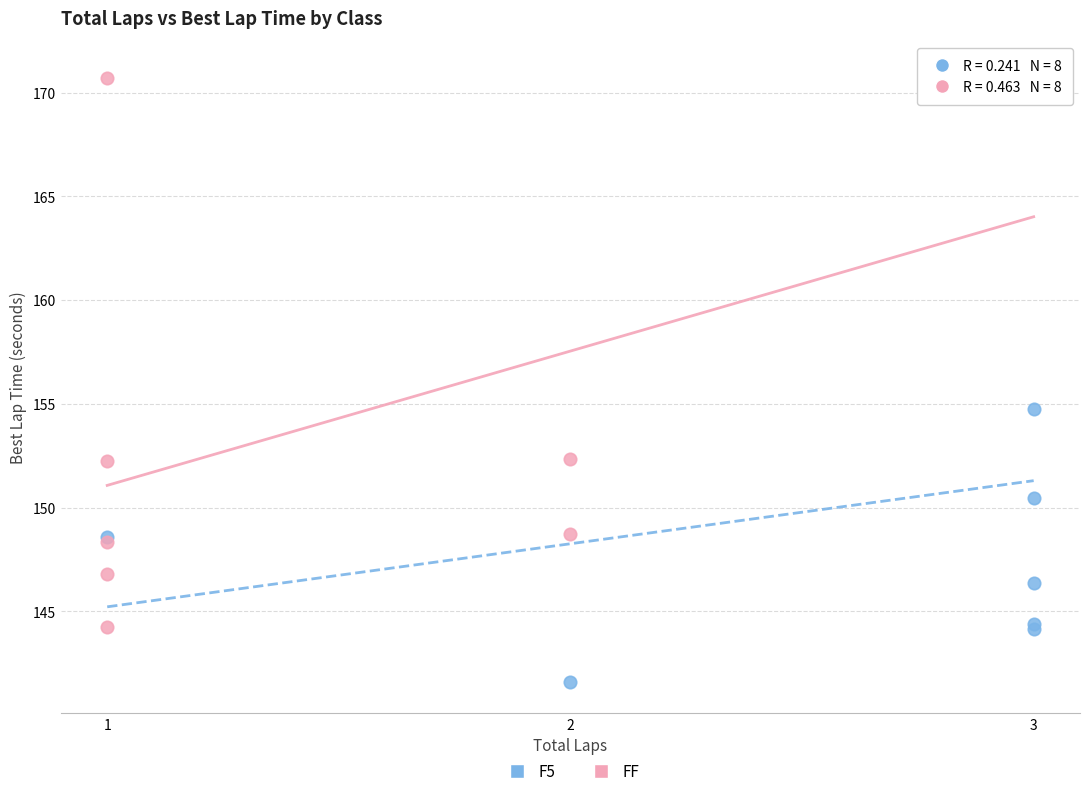

Which series has the largest Y range (max minus min)?

F5